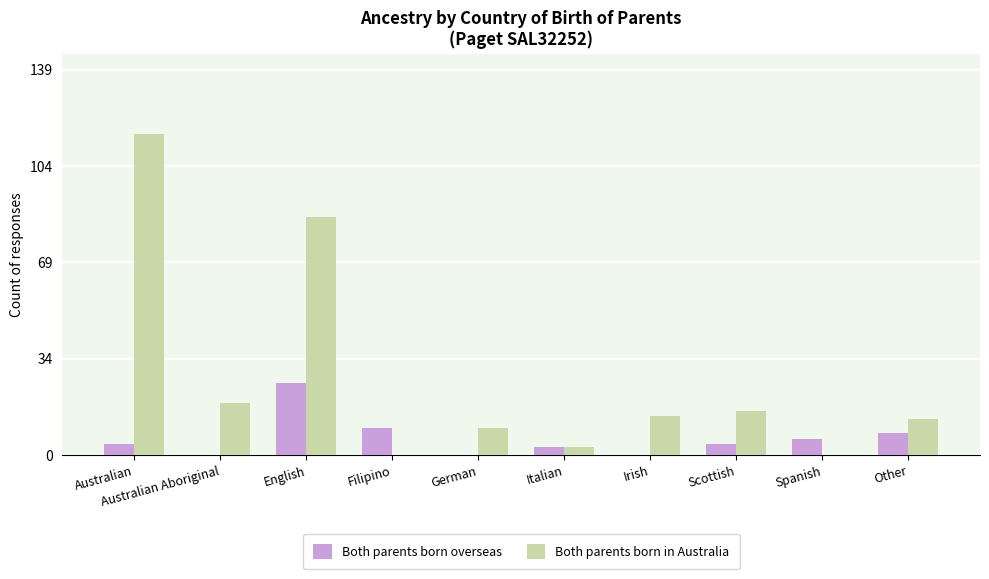

Which series has the largest total across all categories?

Both parents born in Australia